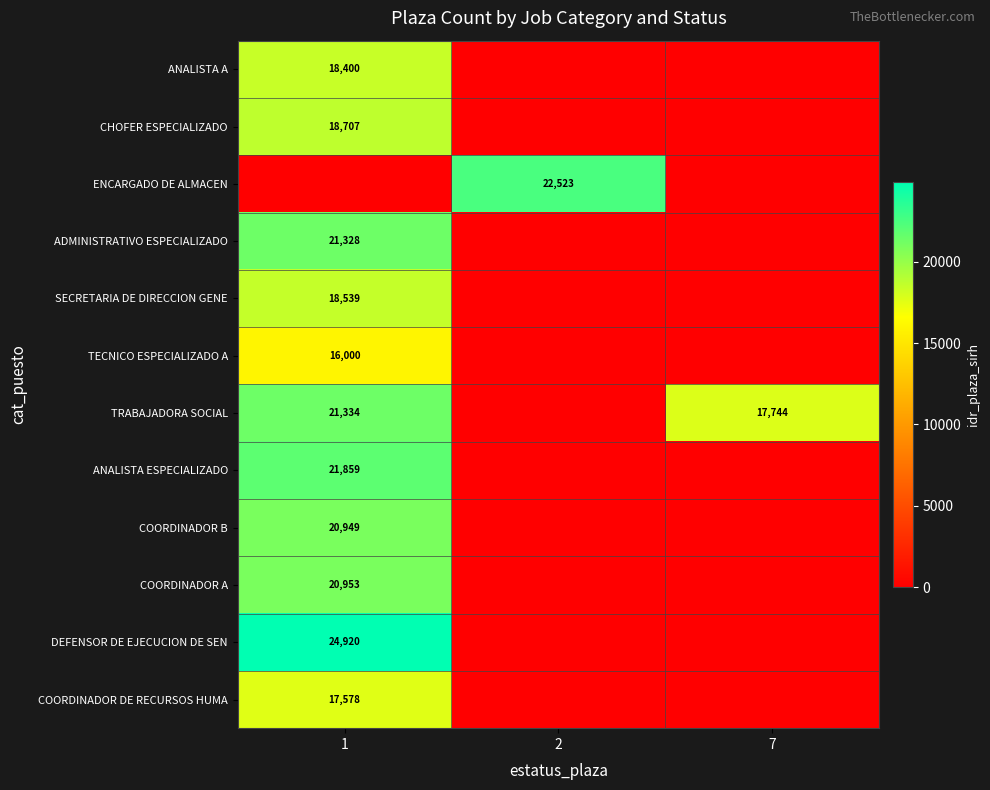

What is the spread (max minus min) of values at 1?

24920